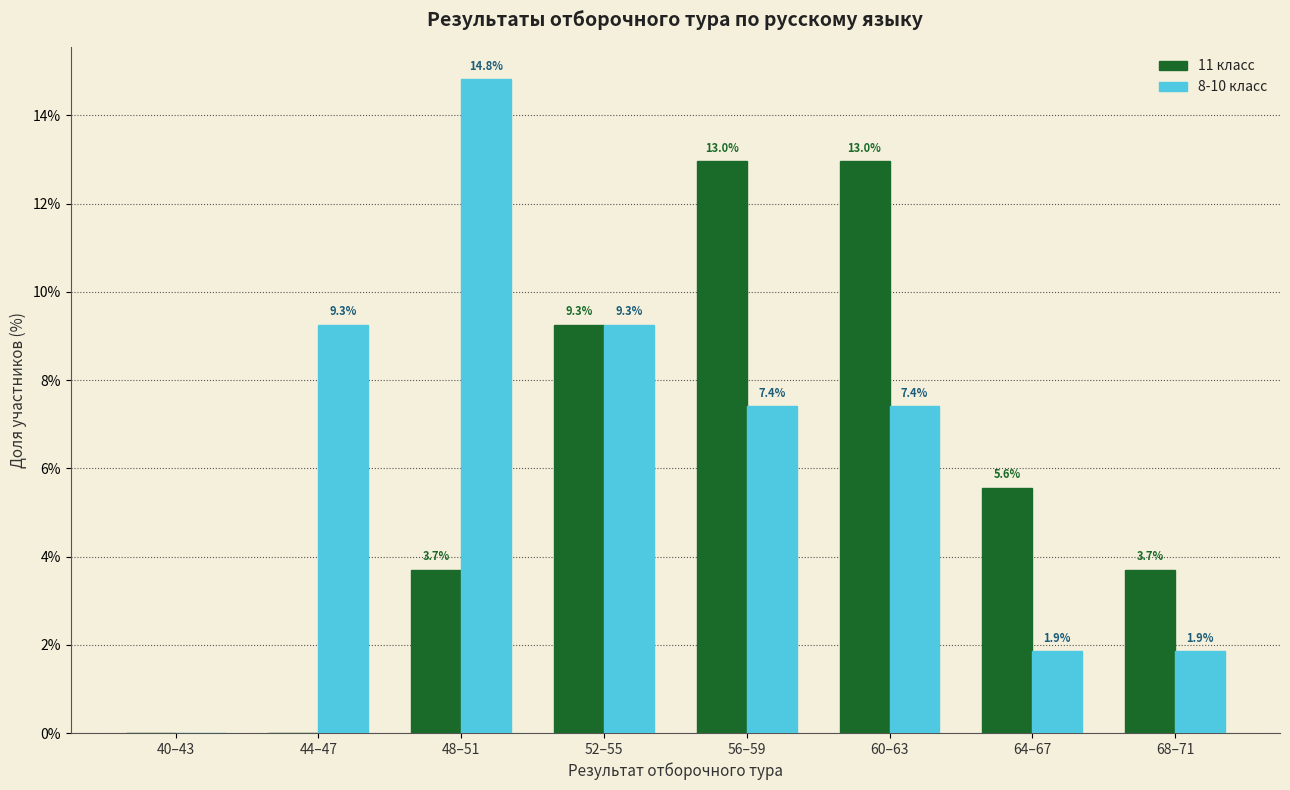

The value of 8-10 класс at 60–63 is 11.0. True or false?

False